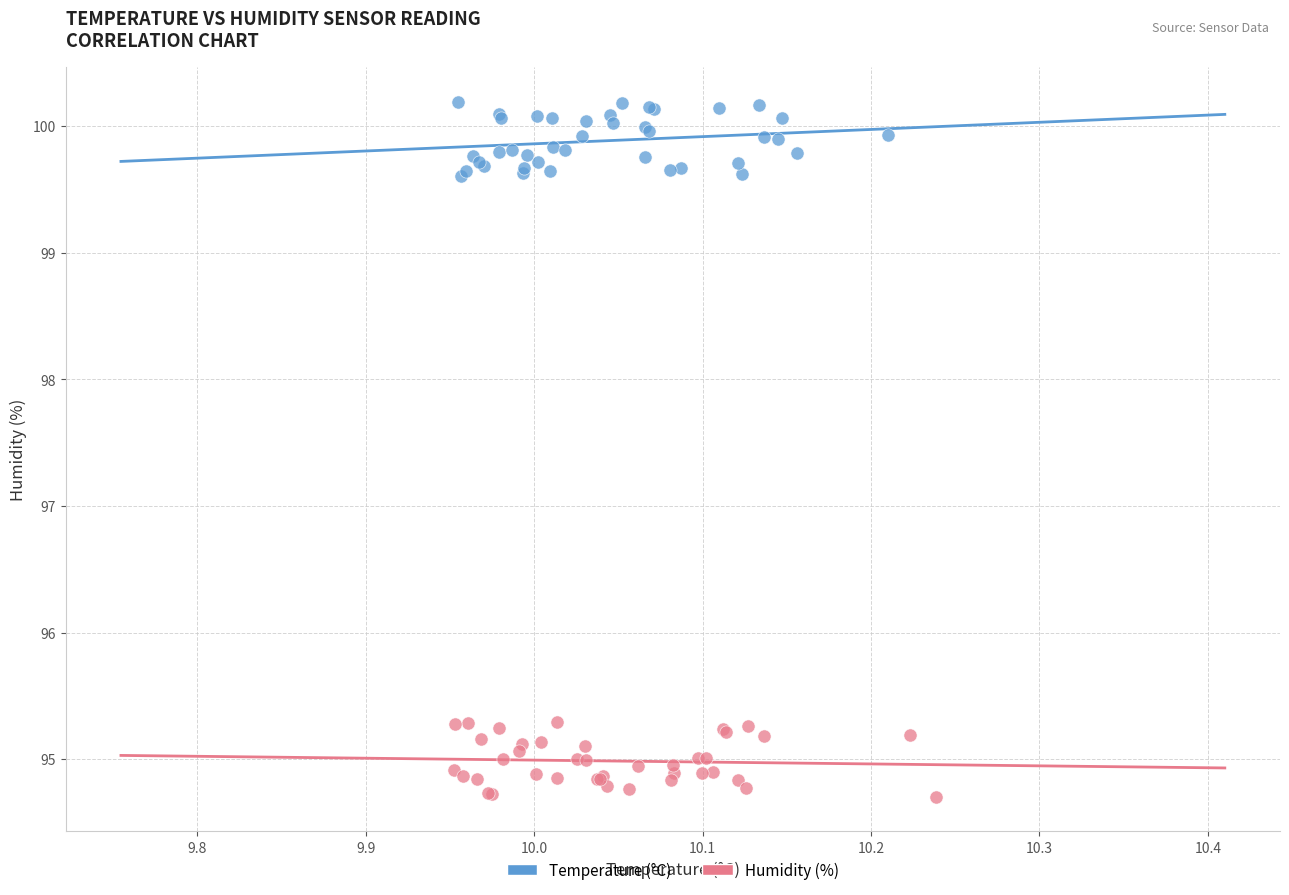

What are all the series names shown in the legend?

Temperature (°C), Humidity (%)